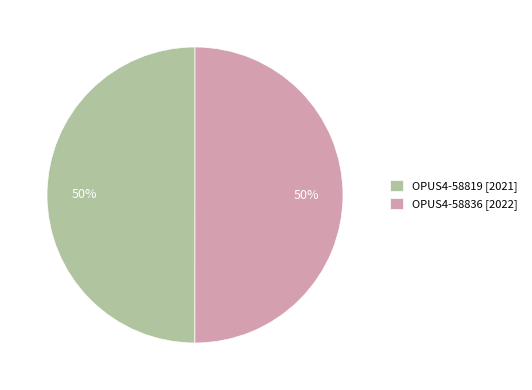

Do OPUS4-58836 [2022] and OPUS4-58819 [2021] together represent more than half of the pie?

Yes